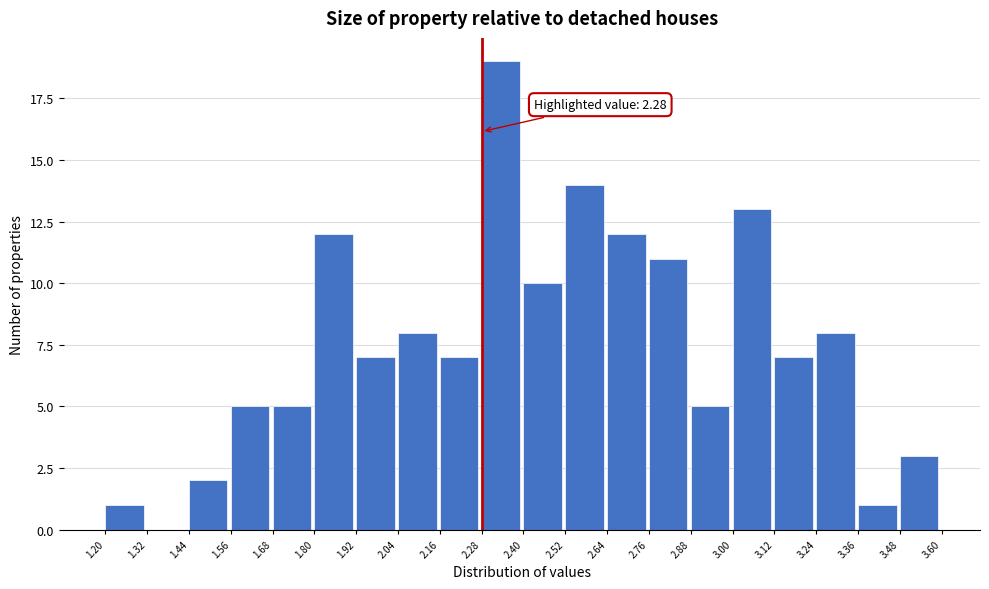

Over which range of the x-axis is the bar tallest?

2.28 to 2.40